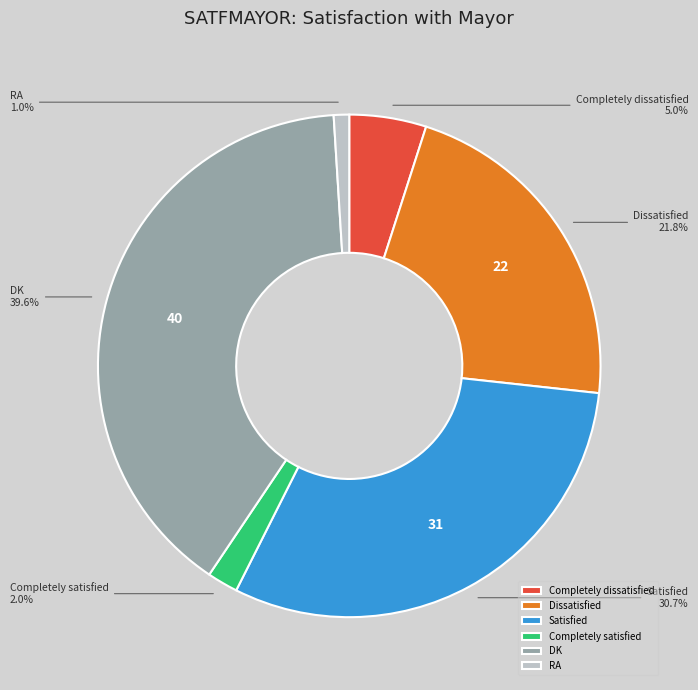

How many slices are in this pie chart?

6